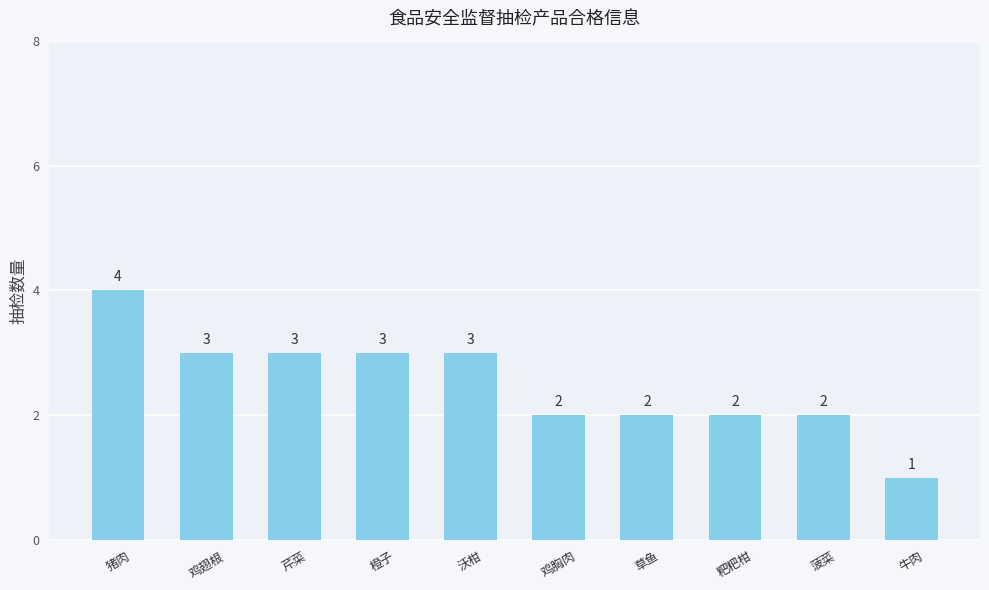

Reading right to left, list all the values displayed in this chart.

牛肉=1	菠菜=2	粑粑柑=2	草鱼=2	鸡胸肉=2	沃柑=3	橙子=3	芹菜=3	鸡翅根=3	猪肉=4